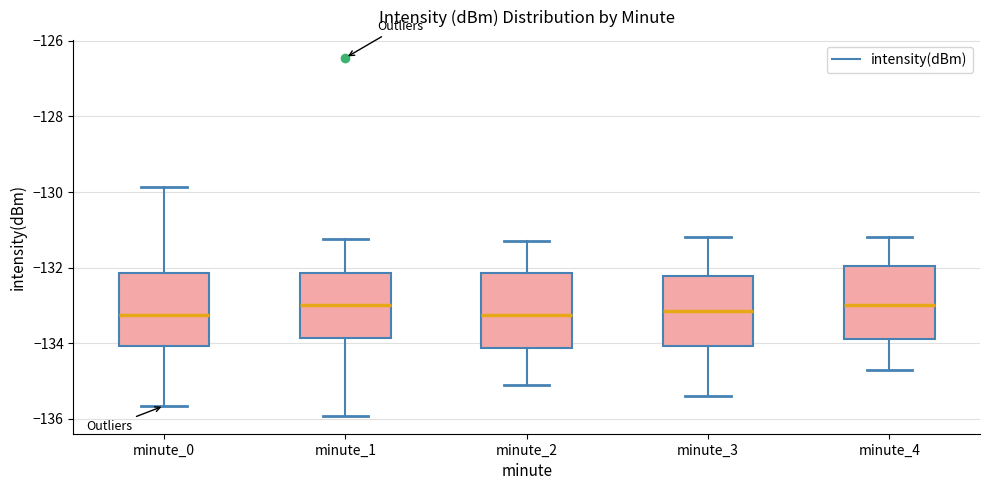

Where does the upper whisker of the box for minute_1 end on the y-axis? The values are not printed on the chart, so give them approximately, as read against the axis.

-131.2